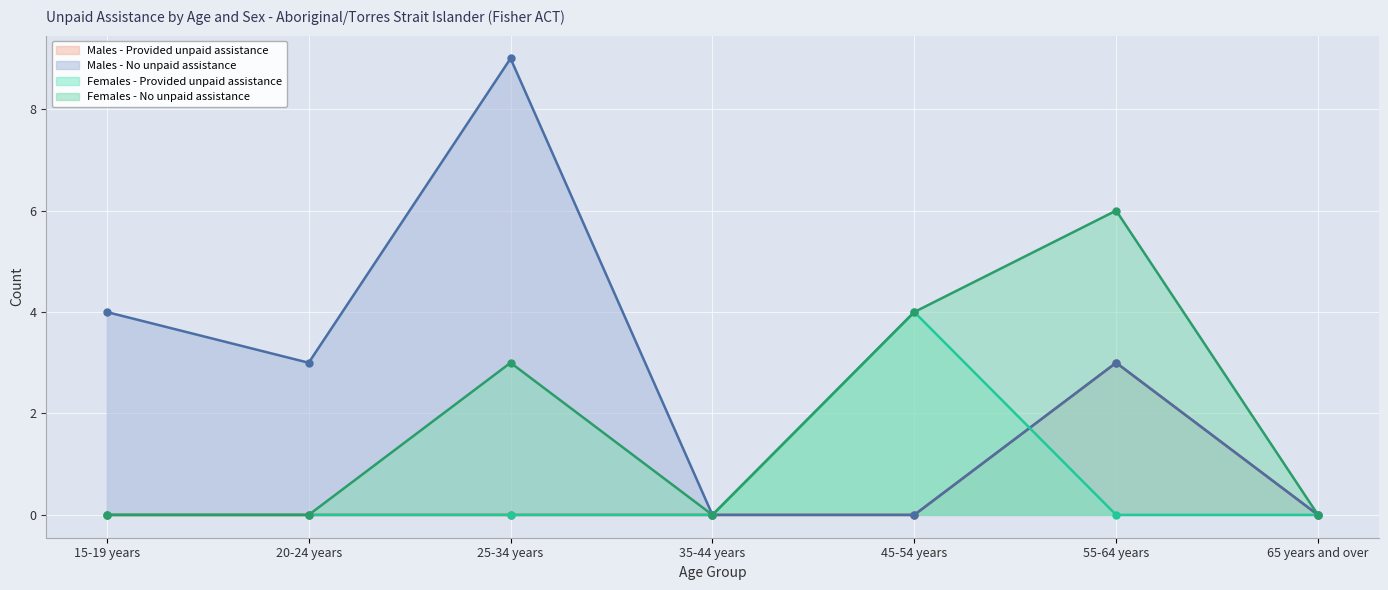

At how many categories does at least one series exceed 2?

5